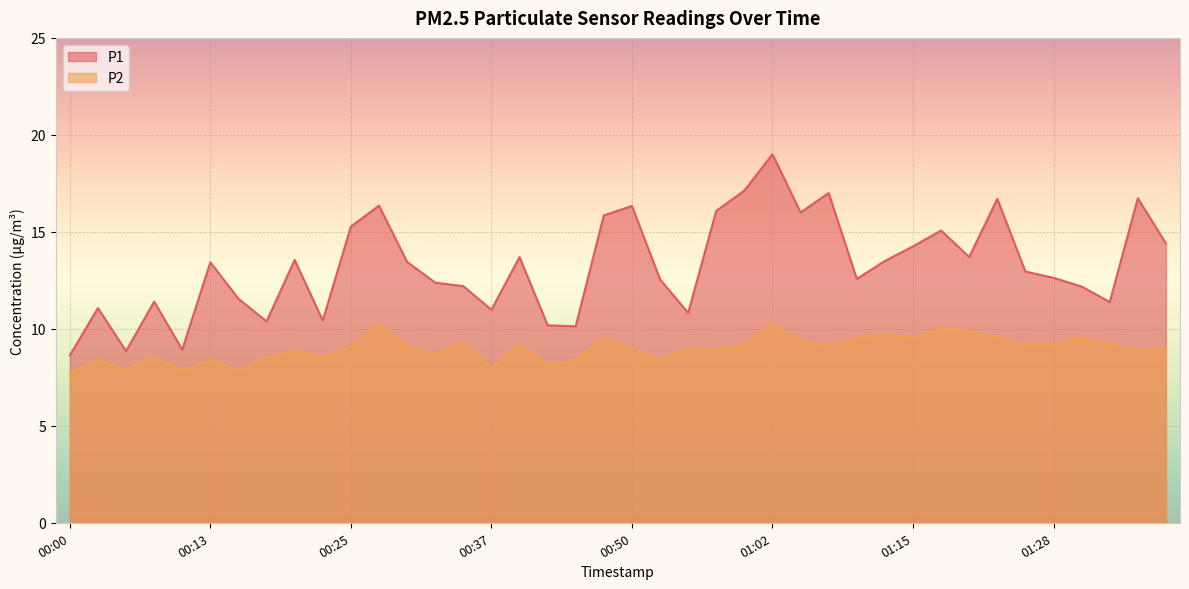

What position from the right is 00:52?

19